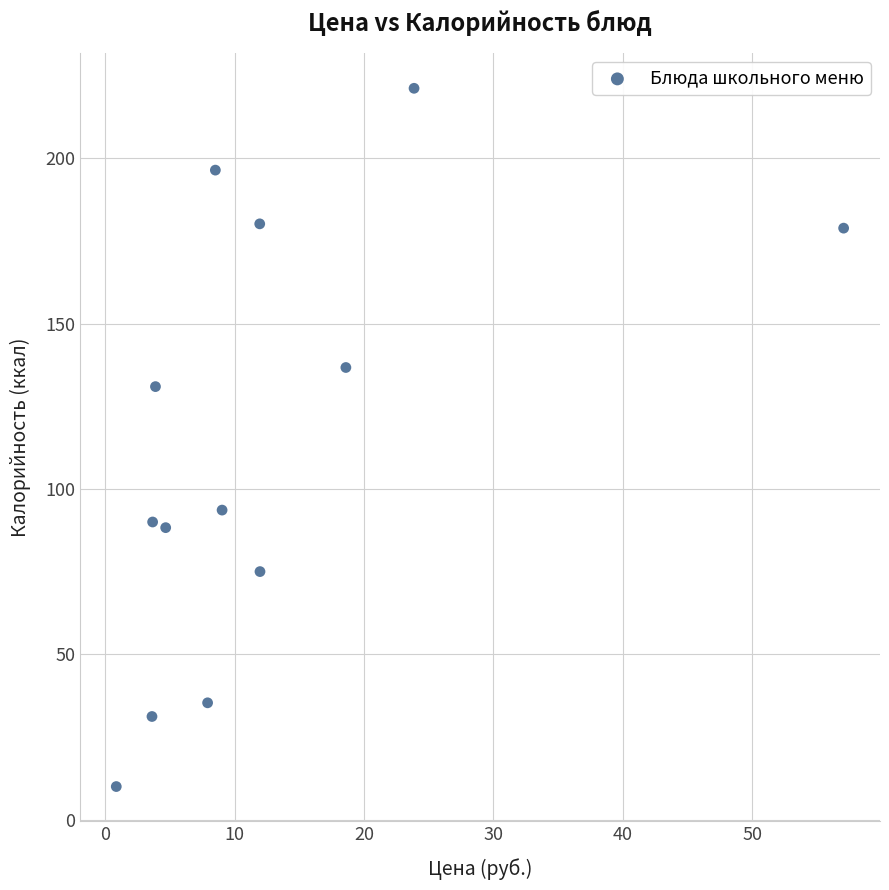

What is the range of X values (max minus min)?

56.2